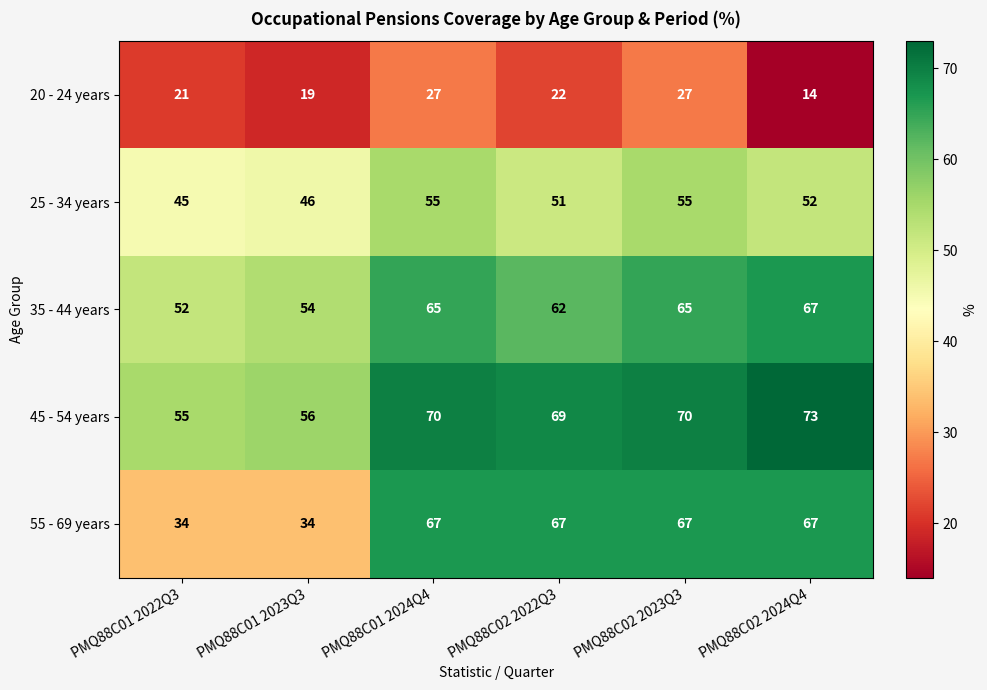

What is the spread (max minus min) of values at PMQ88C02 2023Q3?

43